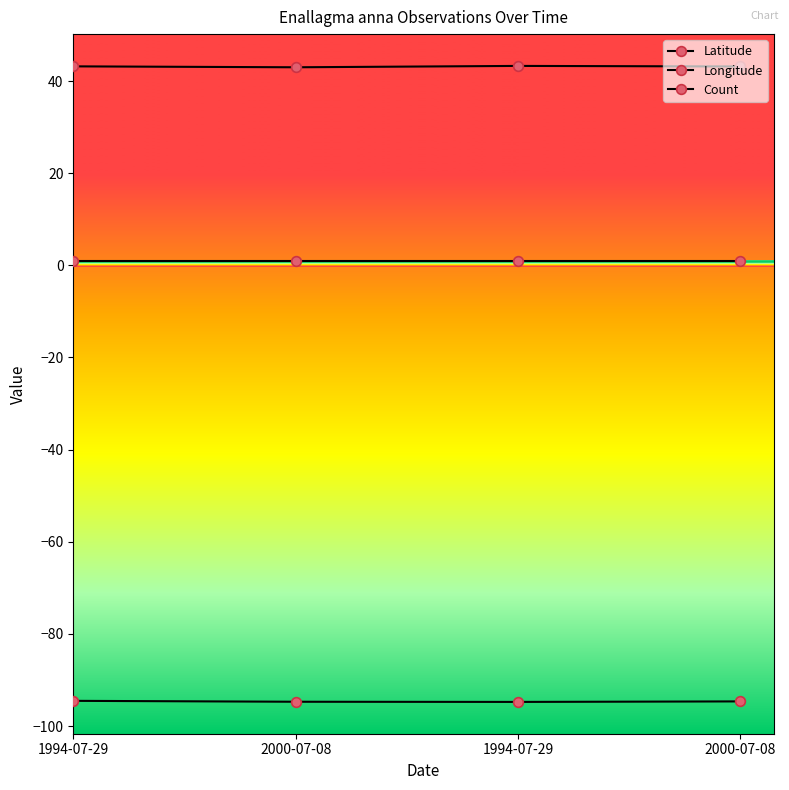

True or false: Count and Longitude intersect in this chart.

False